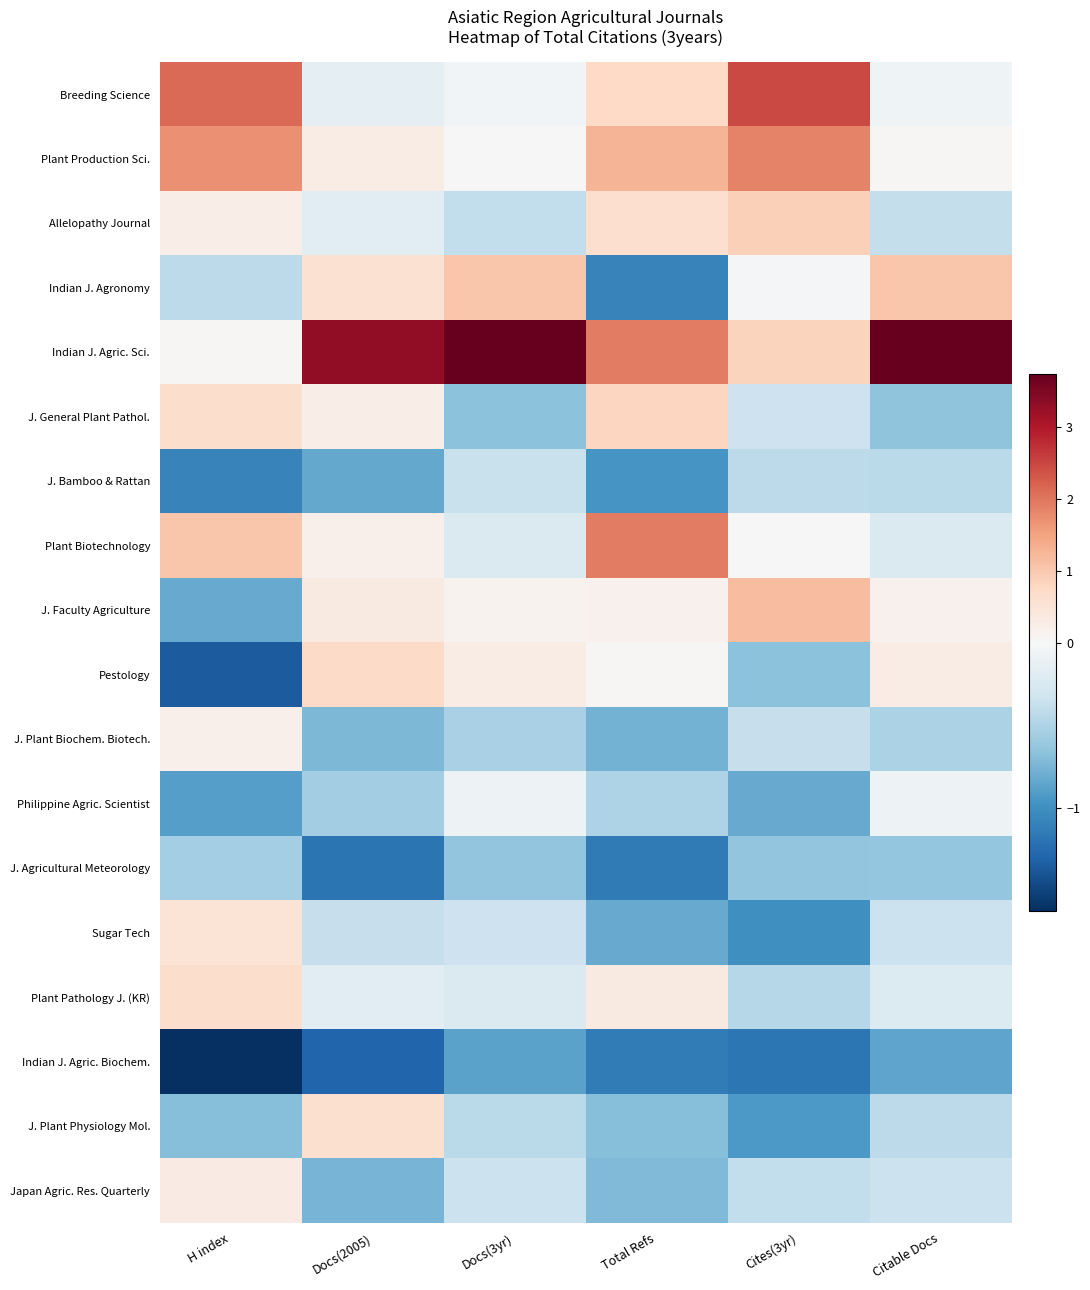

Reading right to left, transcribe all the data shown in this chart.

Breeding Science: Citable Docs=-0.1	Cites(3yr)=2.5	Total Refs=0.8	Docs(3yr)=-0.0	Docs(2005)=-0.2	H index=2.1
Plant Production Sci.: Citable Docs=0.0	Cites(3yr)=1.9	Total Refs=1.3	Docs(3yr)=0.0	Docs(2005)=0.3	H index=1.7
Allelopathy Journal: Citable Docs=-0.4	Cites(3yr)=0.9	Total Refs=0.6	Docs(3yr)=-0.4	Docs(2005)=-0.2	H index=0.2
Indian J. Agronomy: Citable Docs=1.0	Cites(3yr)=-0.0	Total Refs=-1.1	Docs(3yr)=1.0	Docs(2005)=0.6	H index=-0.4
Indian J. Agric. Sci.: Citable Docs=3.8	Cites(3yr)=0.8	Total Refs=1.9	Docs(3yr)=3.7	Docs(2005)=3.3	H index=0.0
J. General Plant Pathol.: Citable Docs=-0.7	Cites(3yr)=-0.3	Total Refs=0.8	Docs(3yr)=-0.7	Docs(2005)=0.3	H index=0.6
J. Bamboo & Rattan: Citable Docs=-0.4	Cites(3yr)=-0.4	Total Refs=-1.0	Docs(3yr)=-0.4	Docs(2005)=-0.8	H index=-1.1
Plant Biotechnology: Citable Docs=-0.2	Cites(3yr)=0.0	Total Refs=1.9	Docs(3yr)=-0.2	Docs(2005)=0.2	H index=1.0
J. Faculty Agriculture: Citable Docs=0.2	Cites(3yr)=1.1	Total Refs=0.2	Docs(3yr)=0.1	Docs(2005)=0.3	H index=-0.8
Pestology: Citable Docs=0.3	Cites(3yr)=-0.7	Total Refs=0.0	Docs(3yr)=0.3	Docs(2005)=0.7	H index=-1.4
J. Plant Biochem. Biotech.: Citable Docs=-0.5	Cites(3yr)=-0.4	Total Refs=-0.8	Docs(3yr)=-0.5	Docs(2005)=-0.7	H index=0.2
Philippine Agric. Scientist: Citable Docs=-0.1	Cites(3yr)=-0.8	Total Refs=-0.5	Docs(3yr)=-0.1	Docs(2005)=-0.6	H index=-0.9
J. Agricultural Meteorology: Citable Docs=-0.6	Cites(3yr)=-0.6	Total Refs=-1.1	Docs(3yr)=-0.6	Docs(2005)=-1.2	H index=-0.6
Sugar Tech: Citable Docs=-0.4	Cites(3yr)=-1.0	Total Refs=-0.8	Docs(3yr)=-0.3	Docs(2005)=-0.4	H index=0.5
Plant Pathology J. (KR): Citable Docs=-0.2	Cites(3yr)=-0.5	Total Refs=0.3	Docs(3yr)=-0.2	Docs(2005)=-0.2	H index=0.6
Indian J. Agric. Biochem.: Citable Docs=-0.9	Cites(3yr)=-1.2	Total Refs=-1.1	Docs(3yr)=-0.9	Docs(2005)=-1.3	H index=-1.6
J. Plant Physiology Mol.: Citable Docs=-0.4	Cites(3yr)=-0.9	Total Refs=-0.7	Docs(3yr)=-0.4	Docs(2005)=0.6	H index=-0.7
Japan Agric. Res. Quarterly: Citable Docs=-0.3	Cites(3yr)=-0.4	Total Refs=-0.7	Docs(3yr)=-0.4	Docs(2005)=-0.8	H index=0.3